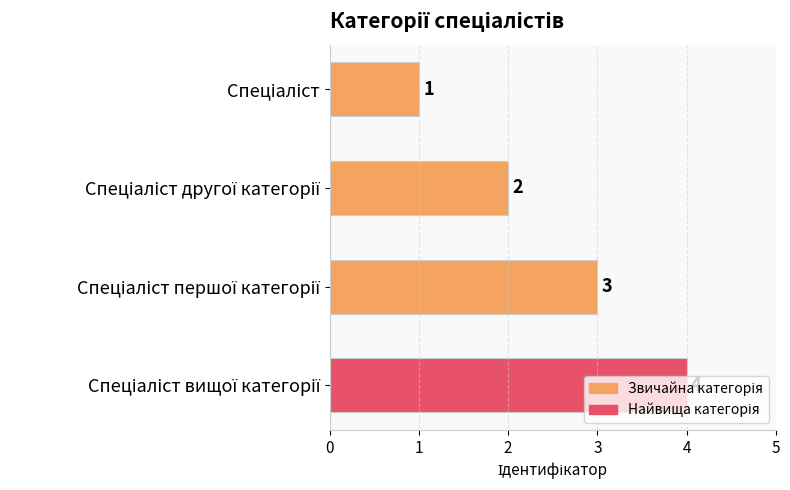

How many data points are less than 3?

2